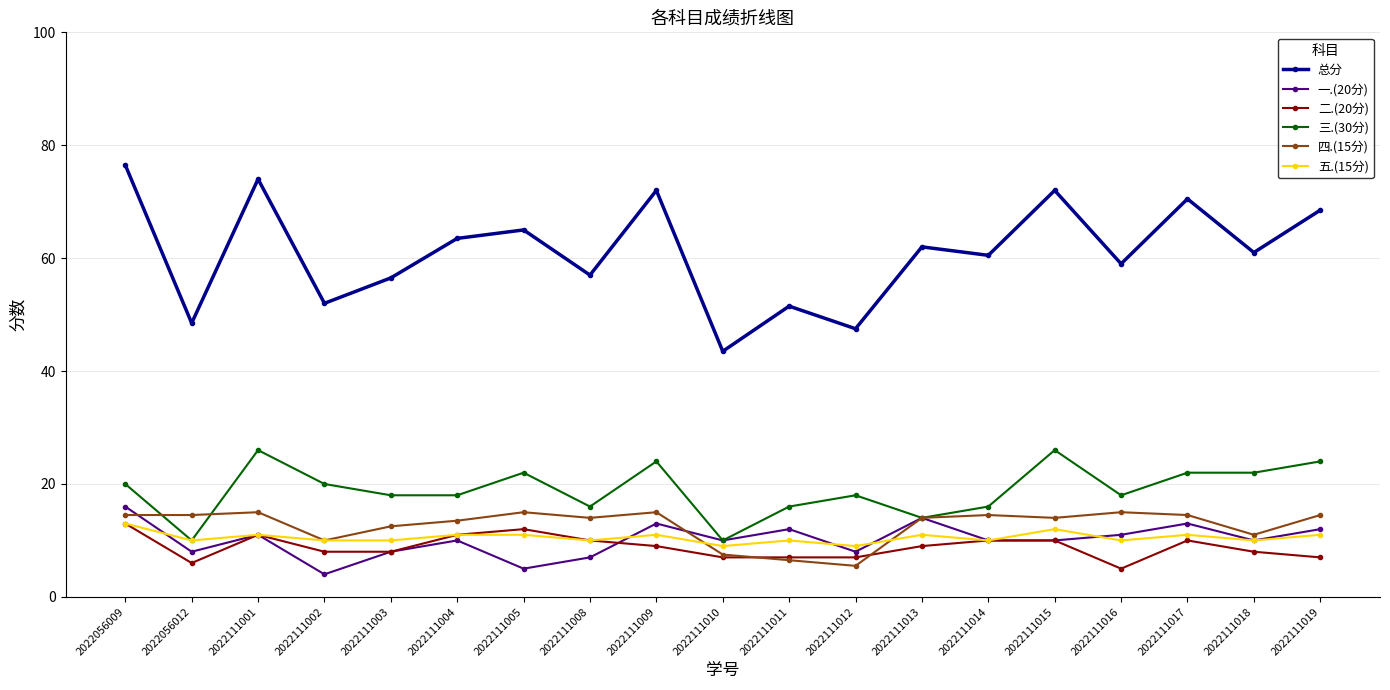

Reading left to right, extract all data points from this chart.

总分: 2022056009=76.5	2022056012=48.5	2022111001=74.0	2022111002=52.0	2022111003=56.5	2022111004=63.5	2022111005=65.0	2022111008=57.0	2022111009=72.0	2022111010=43.5	2022111011=51.5	2022111012=47.5	2022111013=62.0	2022111014=60.5	2022111015=72.0	2022111016=59.0	2022111017=70.5	2022111018=61.0	2022111019=68.5
一.(20分): 2022056009=16.0	2022056012=8.0	2022111001=11.0	2022111002=4.0	2022111003=8.0	2022111004=10.0	2022111005=5.0	2022111008=7.0	2022111009=13.0	2022111010=10.0	2022111011=12.0	2022111012=8.0	2022111013=14.0	2022111014=10.0	2022111015=10.0	2022111016=11.0	2022111017=13.0	2022111018=10.0	2022111019=12.0
二.(20分): 2022056009=13.0	2022056012=6.0	2022111001=11.0	2022111002=8.0	2022111003=8.0	2022111004=11.0	2022111005=12.0	2022111008=10.0	2022111009=9.0	2022111010=7.0	2022111011=7.0	2022111012=7.0	2022111013=9.0	2022111014=10.0	2022111015=10.0	2022111016=5.0	2022111017=10.0	2022111018=8.0	2022111019=7.0
三.(30分): 2022056009=20.0	2022056012=10.0	2022111001=26.0	2022111002=20.0	2022111003=18.0	2022111004=18.0	2022111005=22.0	2022111008=16.0	2022111009=24.0	2022111010=10.0	2022111011=16.0	2022111012=18.0	2022111013=14.0	2022111014=16.0	2022111015=26.0	2022111016=18.0	2022111017=22.0	2022111018=22.0	2022111019=24.0
四.(15分): 2022056009=14.5	2022056012=14.5	2022111001=15.0	2022111002=10.0	2022111003=12.5	2022111004=13.5	2022111005=15.0	2022111008=14.0	2022111009=15.0	2022111010=7.5	2022111011=6.5	2022111012=5.5	2022111013=14.0	2022111014=14.5	2022111015=14.0	2022111016=15.0	2022111017=14.5	2022111018=11.0	2022111019=14.5
五.(15分): 2022056009=13.0	2022056012=10.0	2022111001=11.0	2022111002=10.0	2022111003=10.0	2022111004=11.0	2022111005=11.0	2022111008=10.0	2022111009=11.0	2022111010=9.0	2022111011=10.0	2022111012=9.0	2022111013=11.0	2022111014=10.0	2022111015=12.0	2022111016=10.0	2022111017=11.0	2022111018=10.0	2022111019=11.0